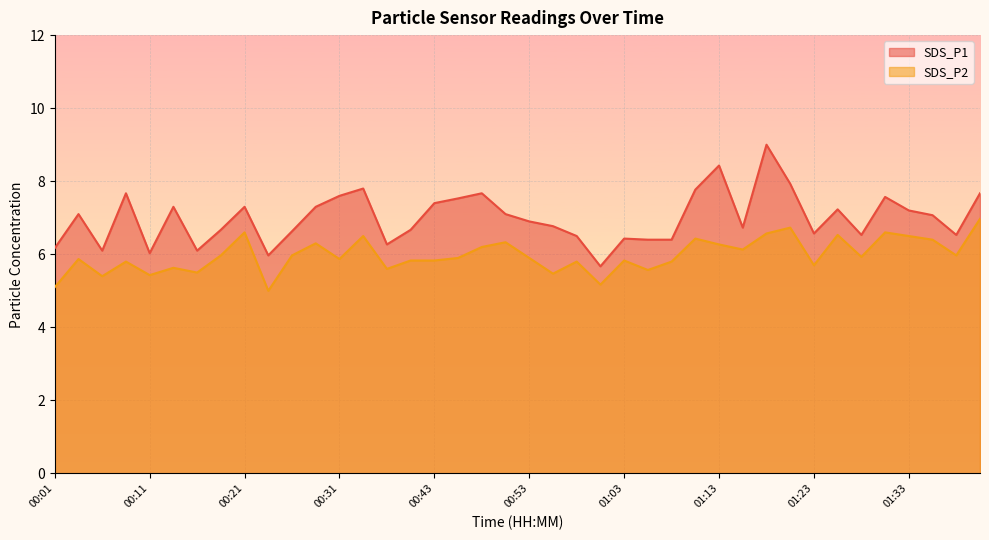

How many data points in SDS_P1 are less than 7?

20